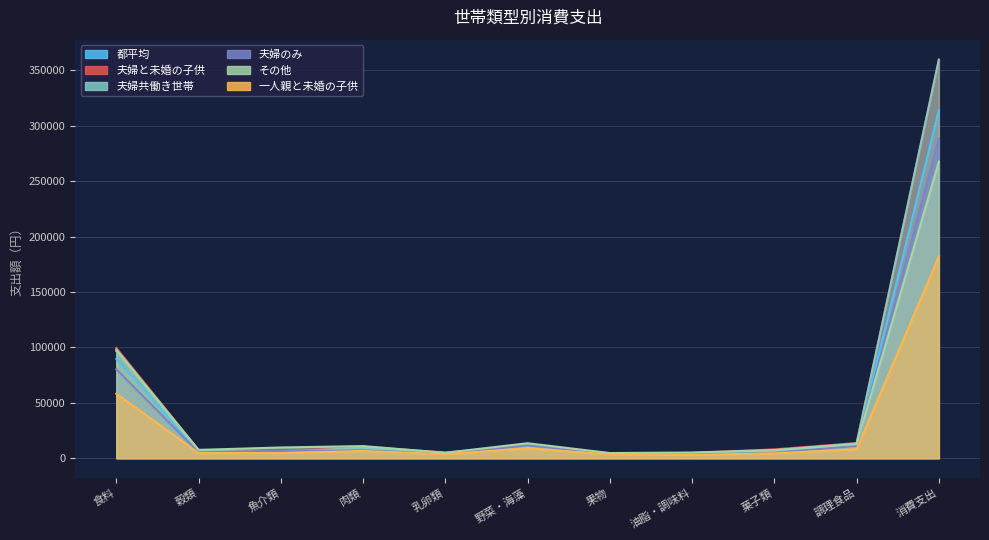

At which label does 一人親と未婚の子供 first exceed 4690?

食料